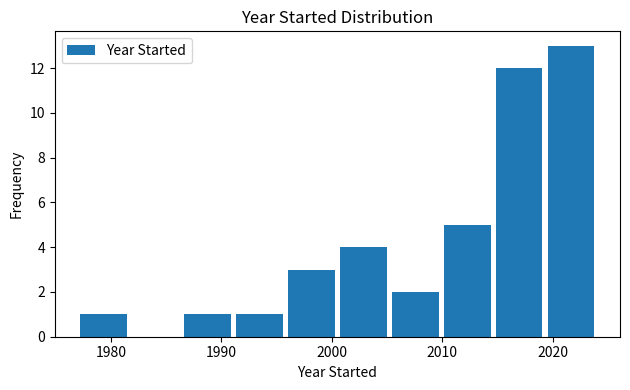

Over which range of the x-axis is the bar tallest?

2019.3 to 2024.0